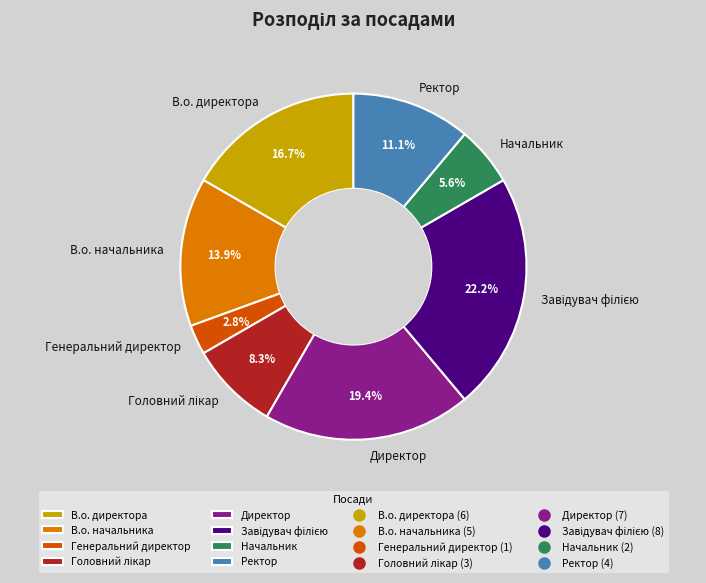

Do Директор and Генеральний директор together represent more than half of the pie?

No